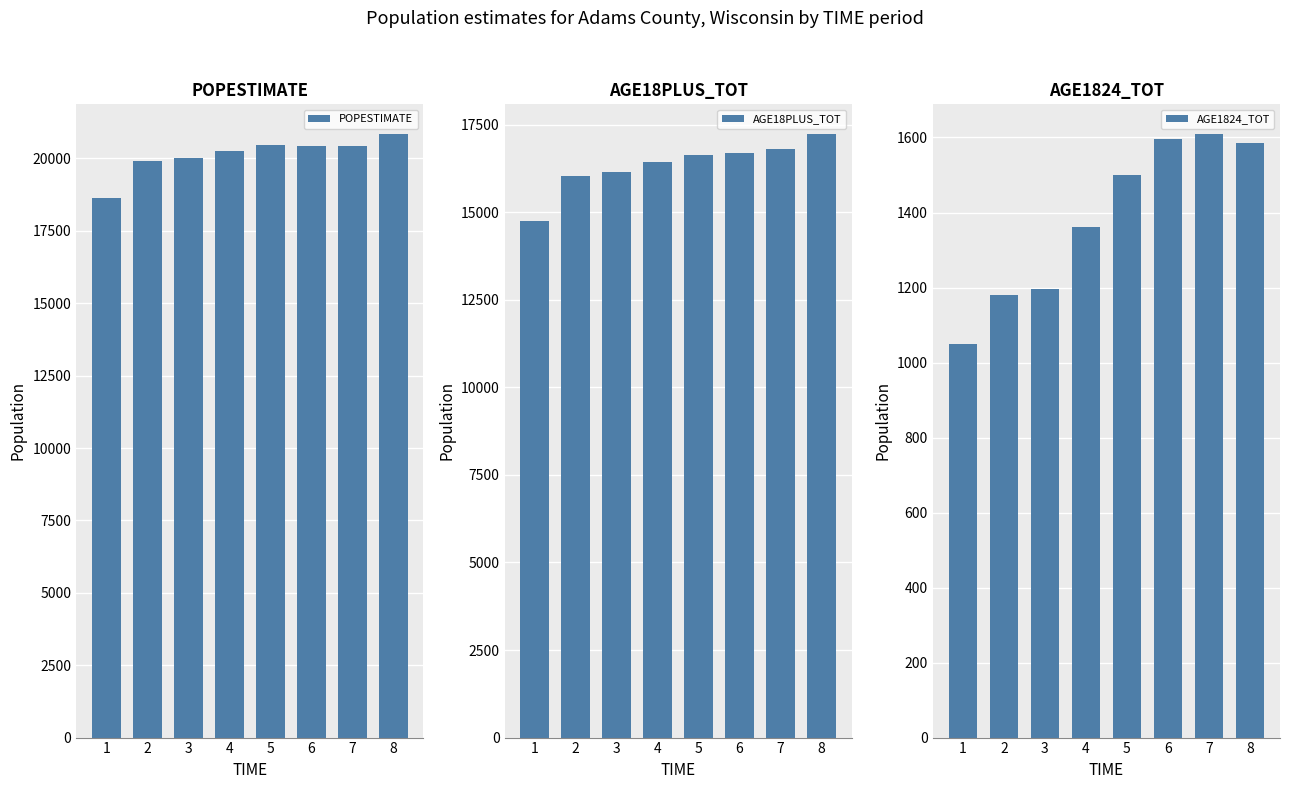

List the series in order of their peak value, highest first.

POPESTIMATE, AGE18PLUS_TOT, AGE1824_TOT